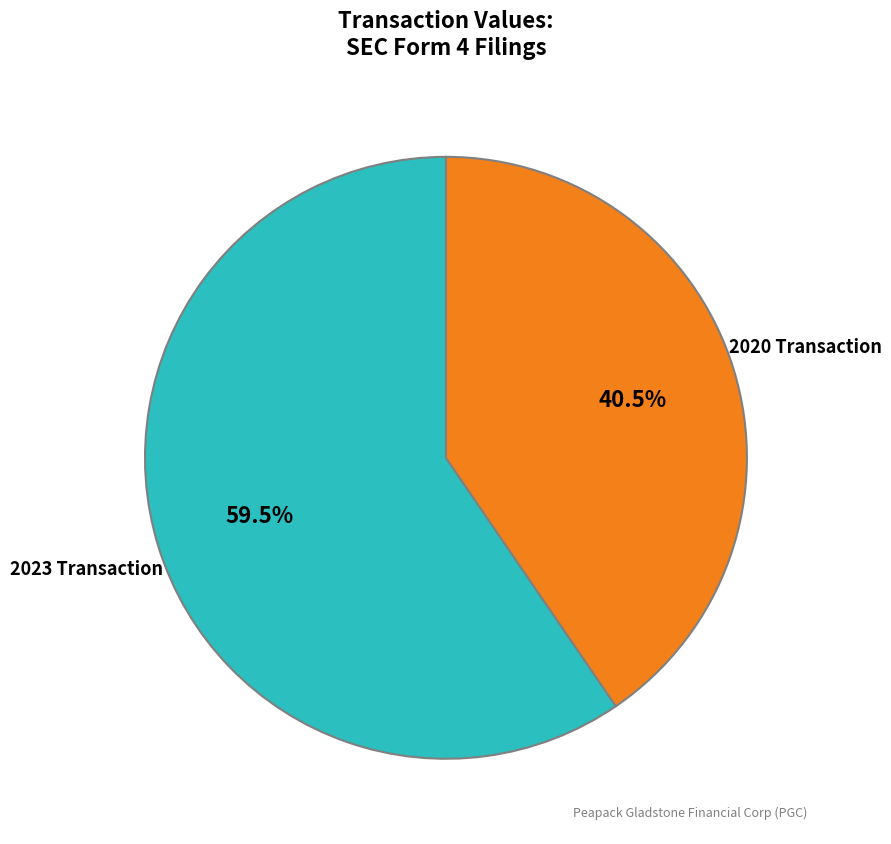

Does any single category account for the majority?

Yes